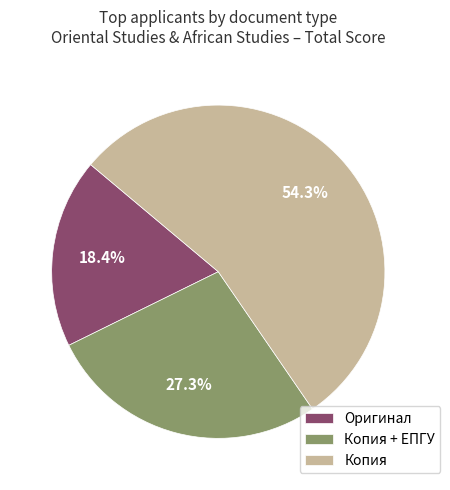

How many segments does this pie chart have?

3